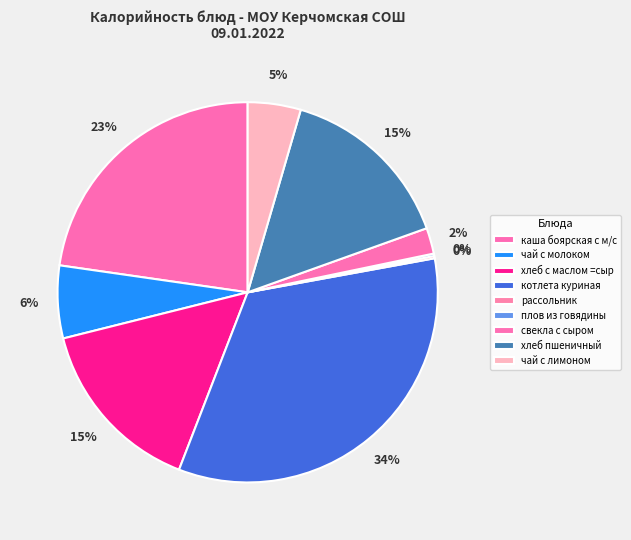

Does чай с молоком represent more than half of the total?

No